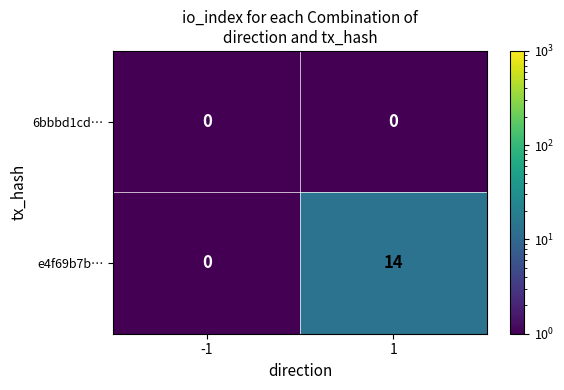

Which series changed the most between -1 and 1?

e4f69b7b…